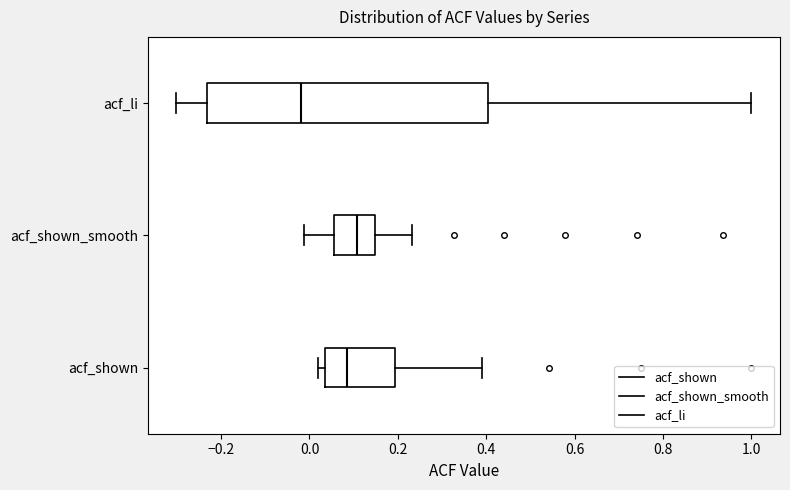

Reading bottom to top, read every box against the x-axis: the position of its median line, the range the box covers, and the ends of its whiskers. The values are not printed on the chart, so give them approximately, as read against the axis.

acf_shown: median 0.08, box 0.04 to 0.20, whiskers 0.02 to 0.40
acf_shown_smooth: median 0.10, box 0.06 to 0.14, whiskers -0.02 to 0.24
acf_li: median -0.02, box -0.24 to 0.40, whiskers -0.30 to 1.00